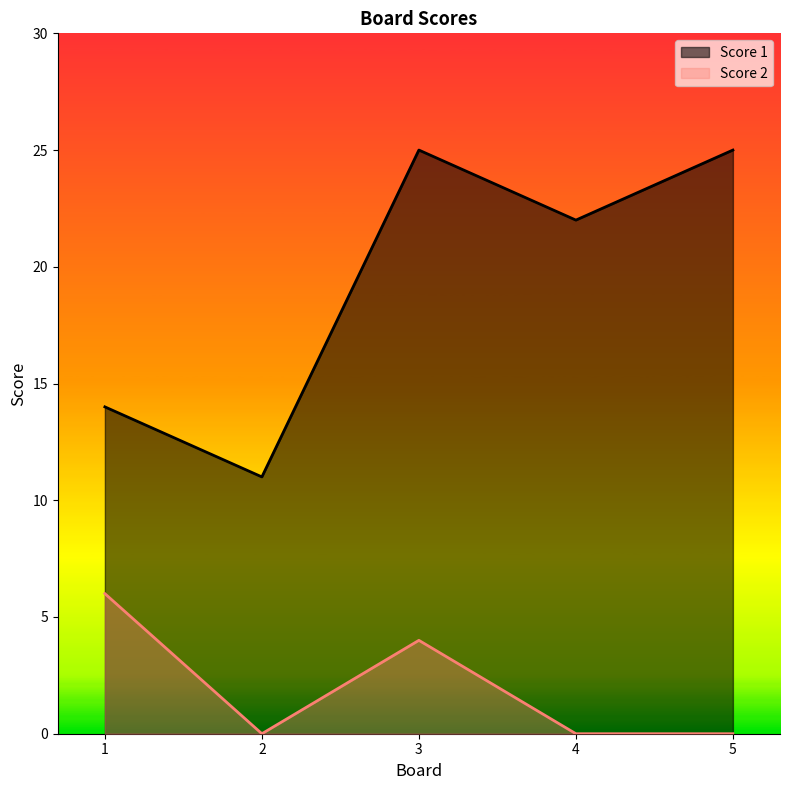

The value of Score 2 at 1 is 6. True or false?

True